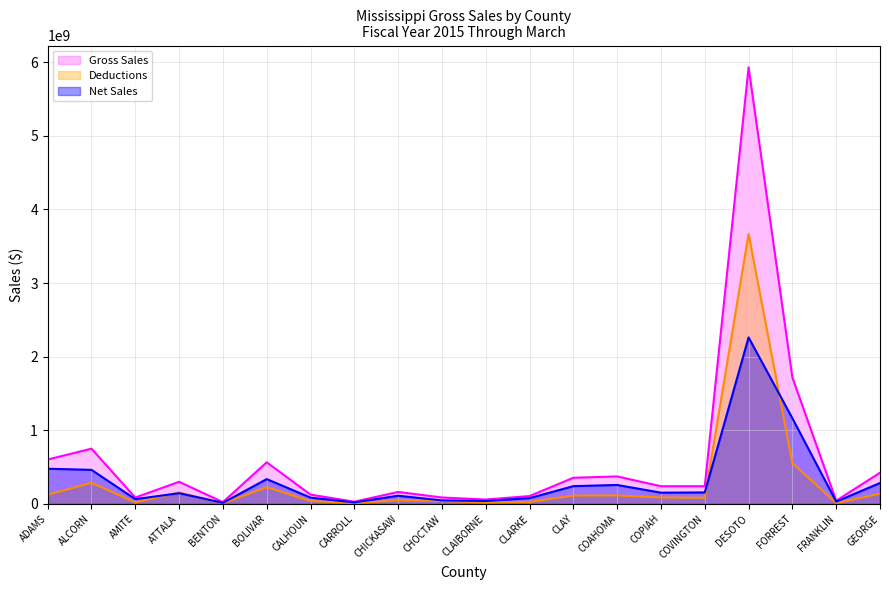

Reading left to right, transcribe all the data shown in this chart.

Gross Sales: ADAMS=603407685	ALCORN=750974019	AMITE=87333566	ATTALA=301325283	BENTON=25175387	BOLIVAR=565480988	CALHOUN=127007737	CARROLL=30739605	CHICKASAW=163431019	CHOCTAW=88210511	CLAIBORNE=59947873	CLARKE=107345834	CLAY=355814254	COAHOMA=373818953	COPIAH=241083364	COVINGTON=241201058	DESOTO=5928939458	FORREST=1717142107	FRANKLIN=44106215	GEORGE=424255442
Deductions: ADAMS=124801952	ALCORN=287661381	AMITE=21974860	ATTALA=155031201	BENTON=9727839	BOLIVAR=227661170	CALHOUN=40853558	CARROLL=9913868	CHICKASAW=51295023	CHOCTAW=39722502	CLAIBORNE=19774676	CLARKE=27759934	CLAY=113856699	COAHOMA=115791875	COPIAH=87746795	COVINGTON=84592667	DESOTO=3666876601	FORREST=553841853	FRANKLIN=12196594	GEORGE=139559952
Net Sales: ADAMS=478605733	ALCORN=463312638	AMITE=65358706	ATTALA=146294082	BENTON=15447548	BOLIVAR=337819818	CALHOUN=86154179	CARROLL=20825737	CHICKASAW=112135996	CHOCTAW=48488009	CLAIBORNE=40173197	CLARKE=79585900	CLAY=241957555	COAHOMA=258027078	COPIAH=153336569	COVINGTON=156608391	DESOTO=2262062857	FORREST=1163300254	FRANKLIN=31909621	GEORGE=284695490